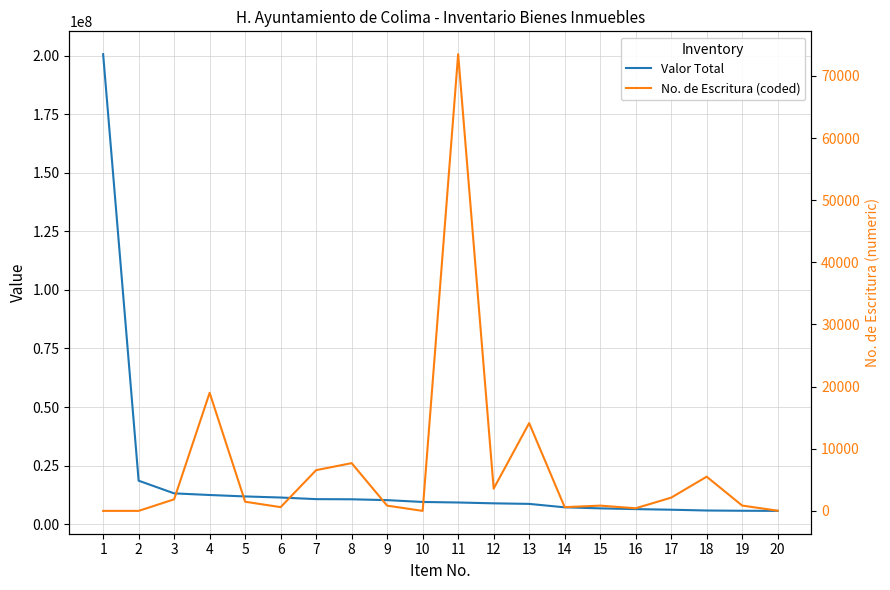

What is the difference between the Valor Total values at 19 and 18?

106920